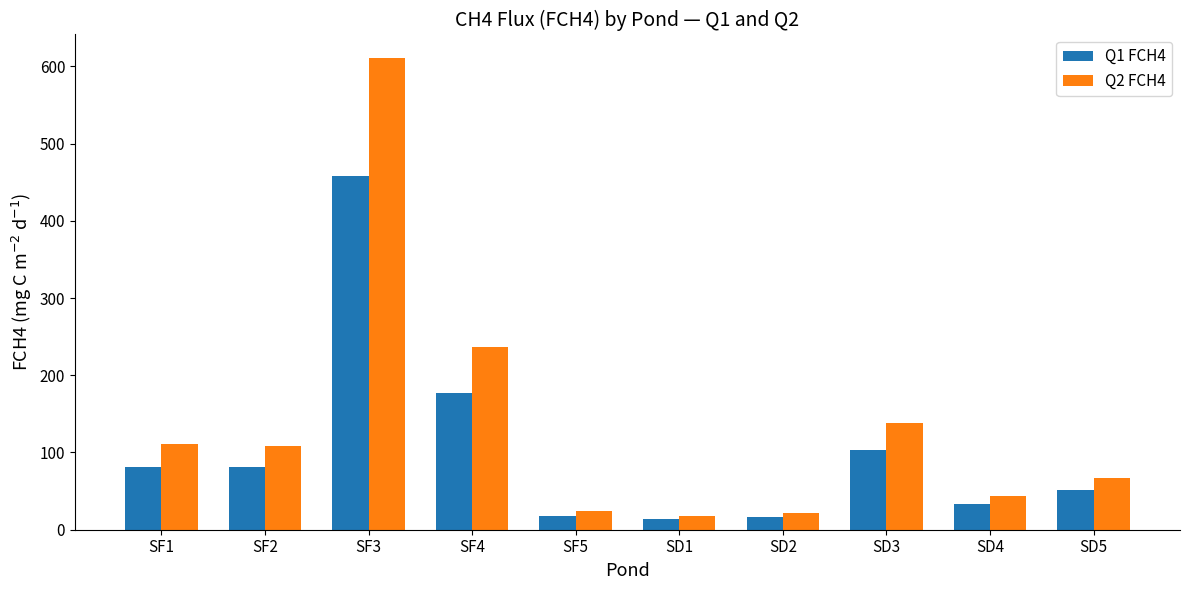

What is the label of the 5th bar from the right?

SD1